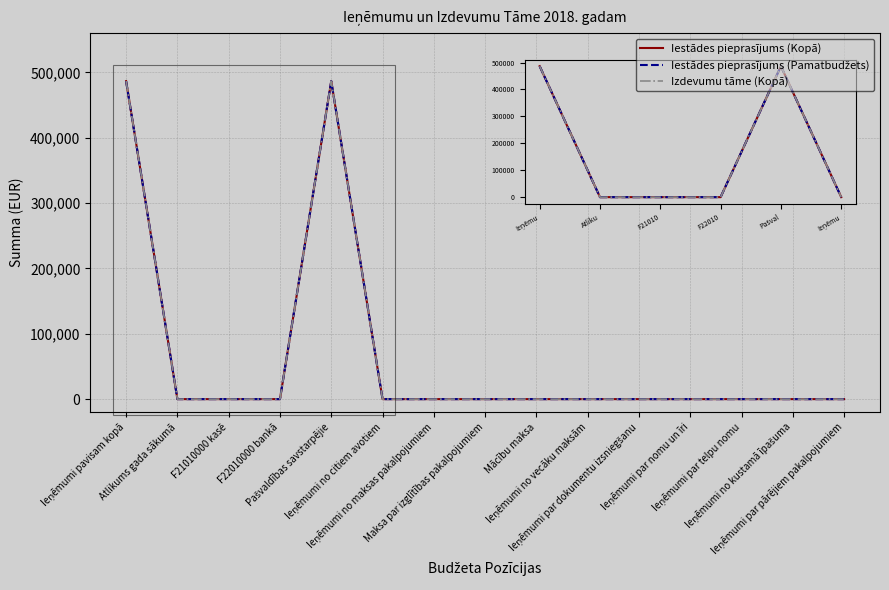

Reading left to right, extract all data points from this chart.

Iestādes pieprasījums (Kopā): 486513	0	0	0	486513	0	0	0	0	0	0	0	0	0	0
Iestādes pieprasījums (Pamatbudžets): 486513	0	0	0	486513	0	0	0	0	0	0	0	0	0	0
Izdevumu tāme (Kopā): 486513	0	0	0	486513	0	0	0	0	0	0	0	0	0	0